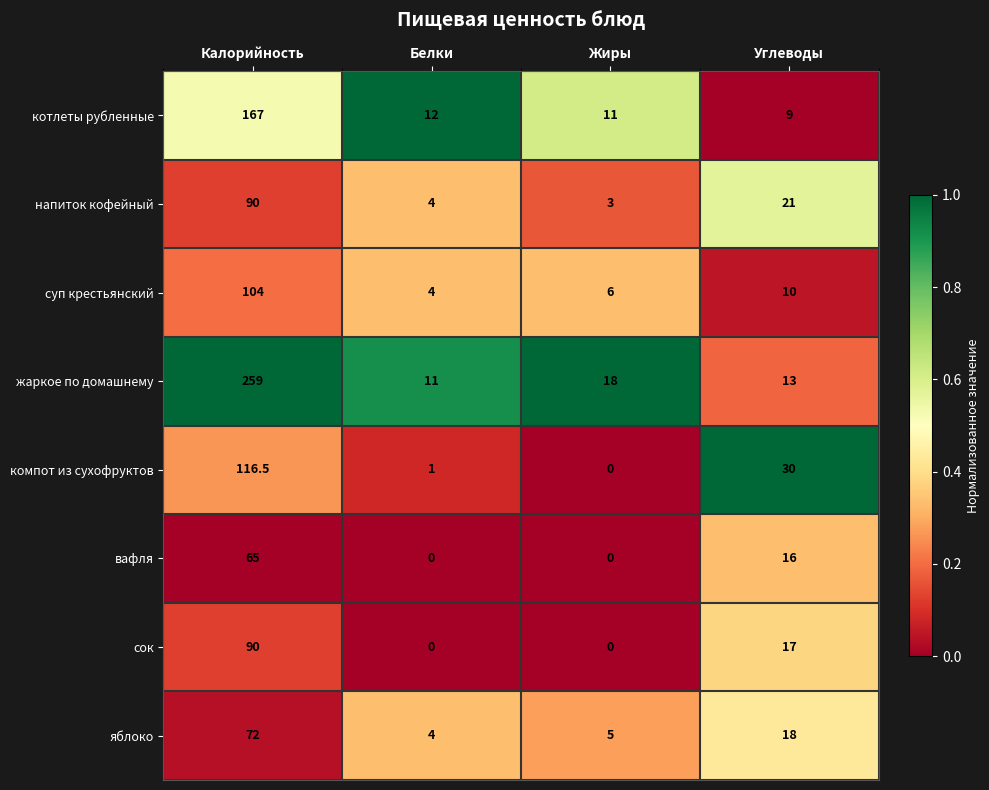

List the labels in order of компот из сухофруктов value, smallest first.

Жиры, Белки, Углеводы, Калорийность